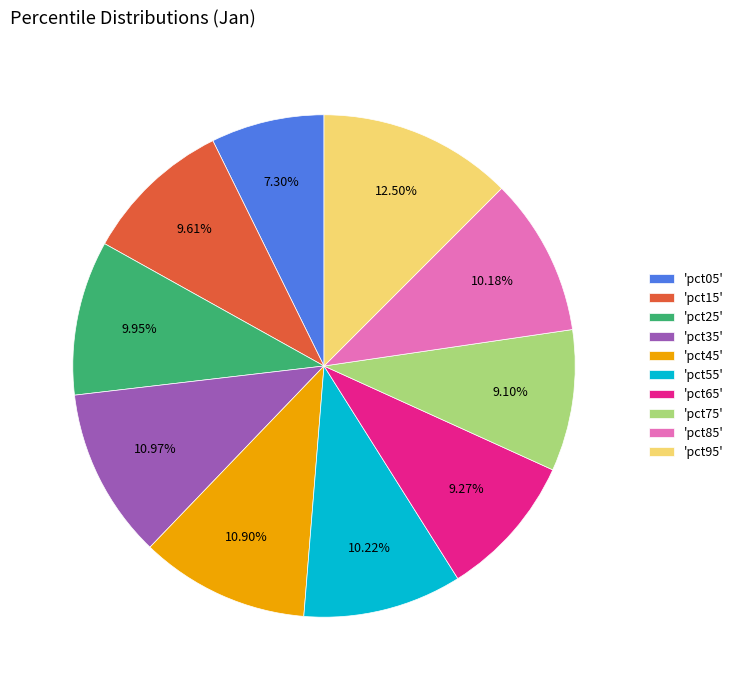

Is there any slice that represents more than half of the pie?

No